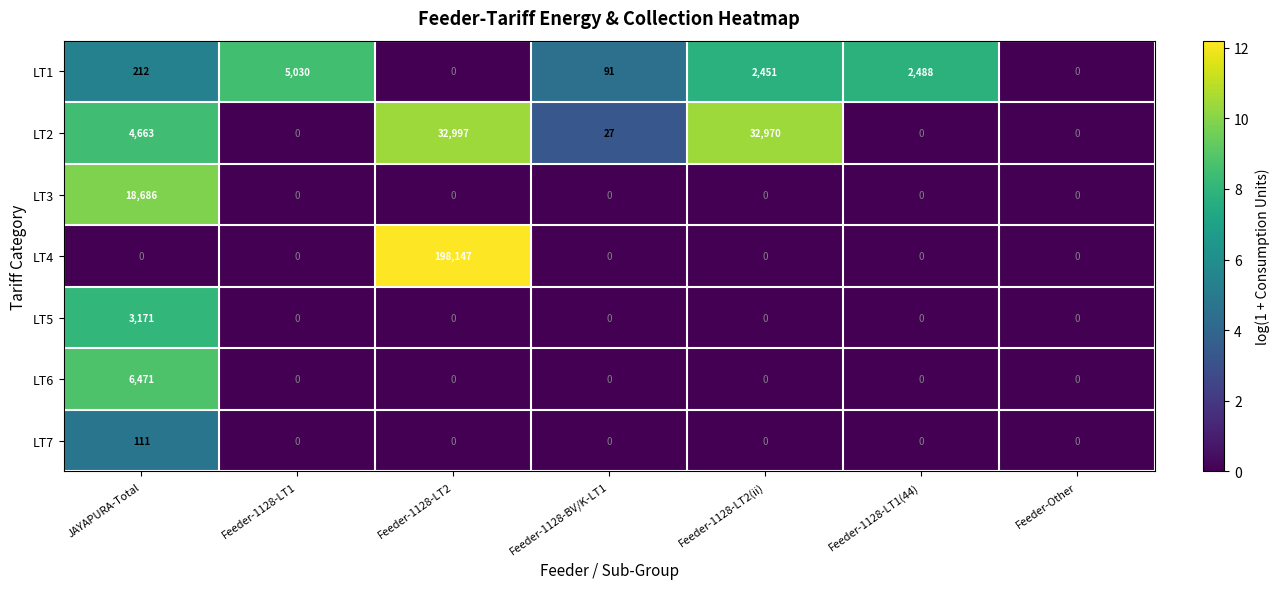

What is the highest value of the LT1 series?

5030